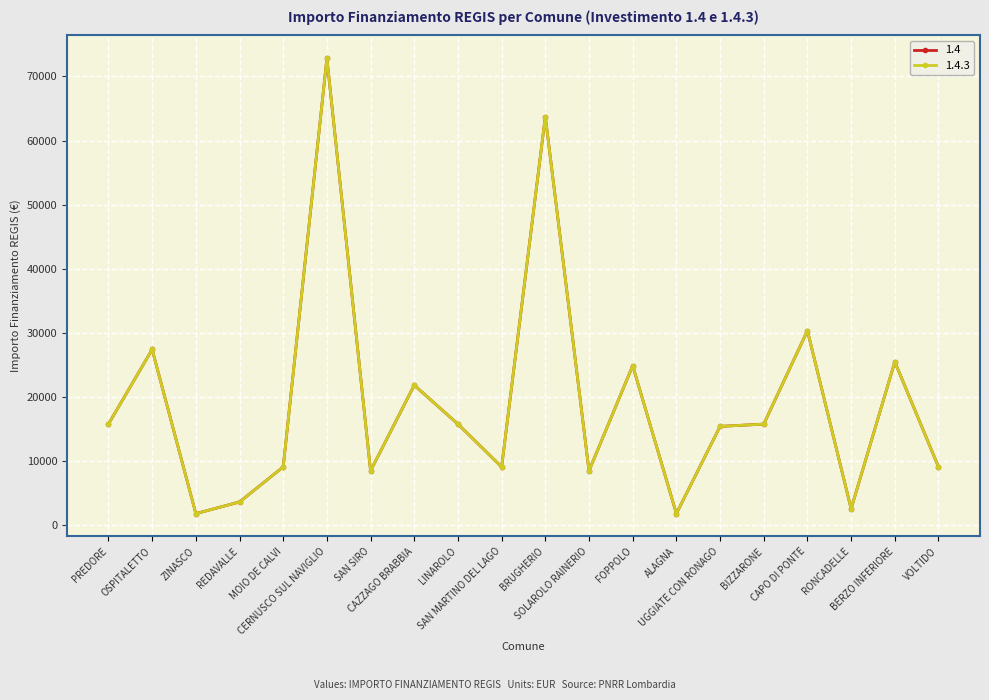

Is this an area chart (filled region under the line)?

No